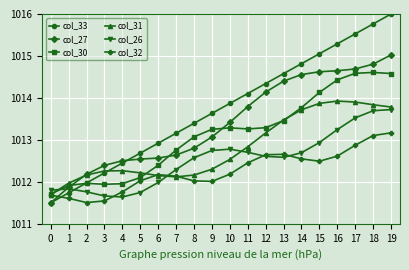

List the series in order of their peak value, lowest first.

col_32, col_26, col_31, col_30, col_27, col_33